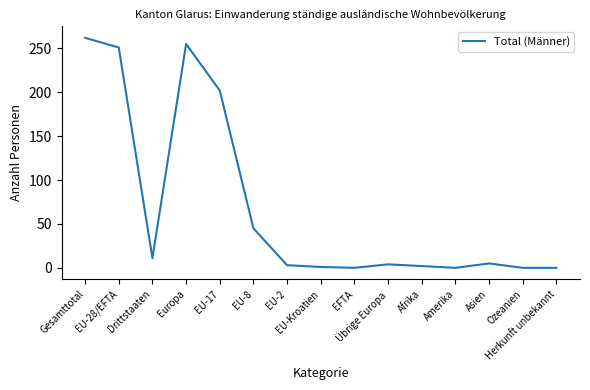

What is the difference between the maximum and minimum values?

262